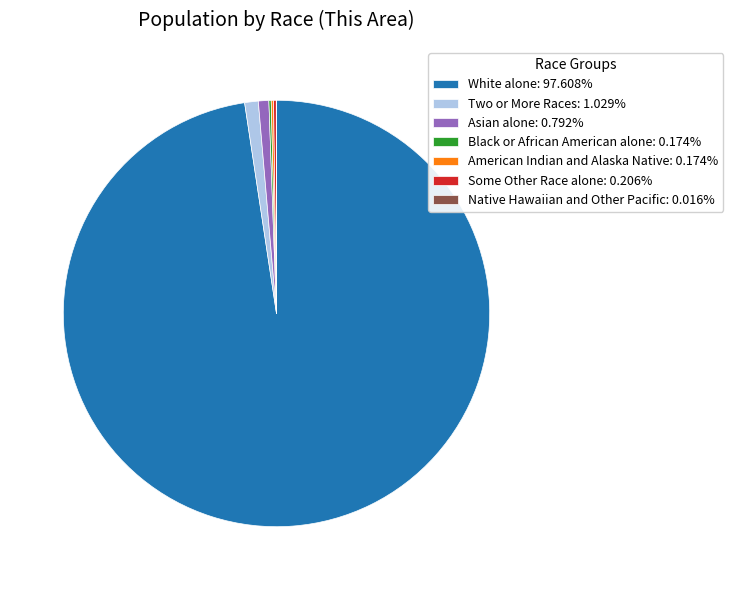

Is there a majority slice in this chart?

Yes